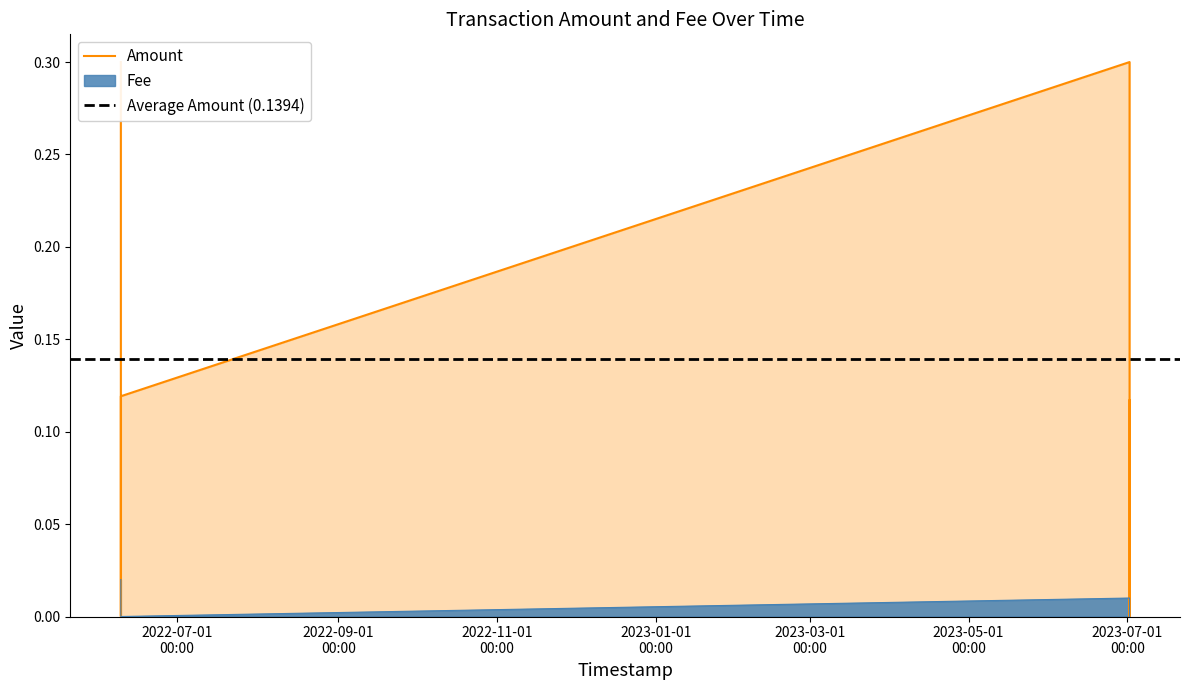

At which label is Amount closest to 0?

2022-06-09 12:26:54